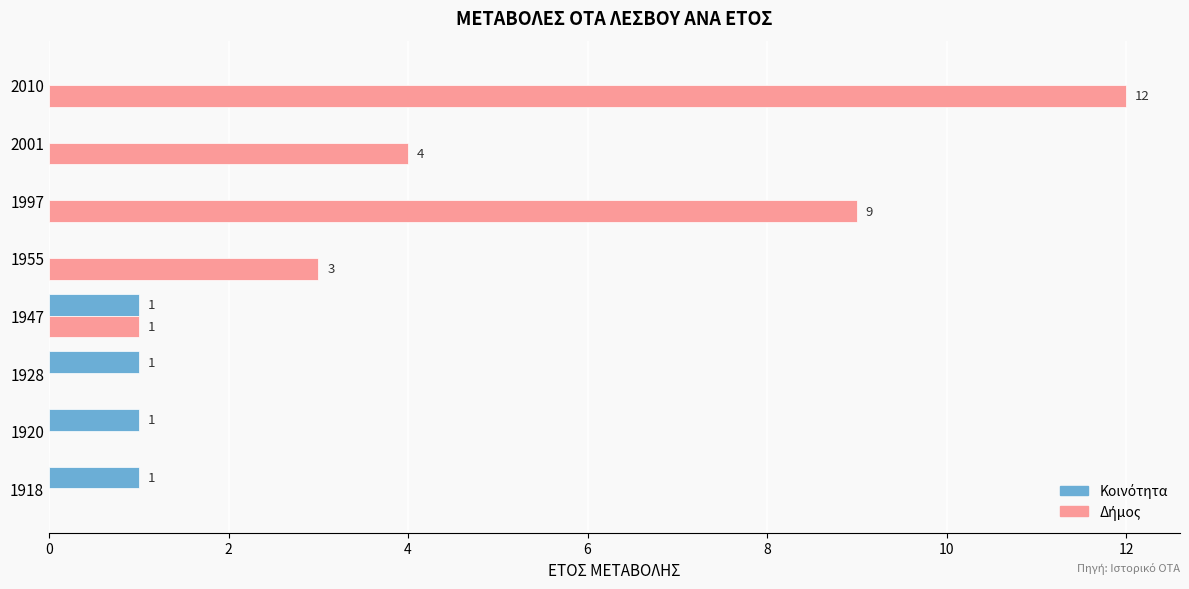

At which category is the sum across all series the highest?

2010